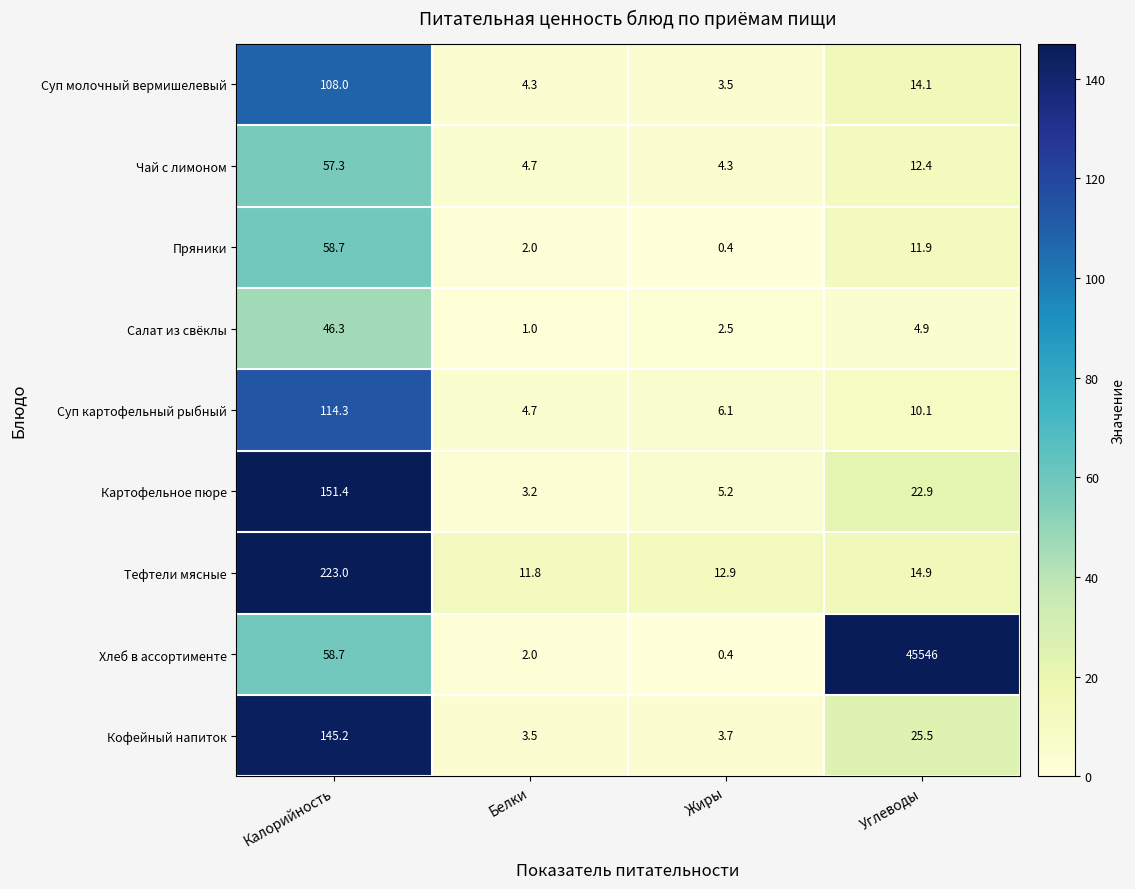

The Картофельное пюре series shows 12.1 at Углеводы. True or false?

False